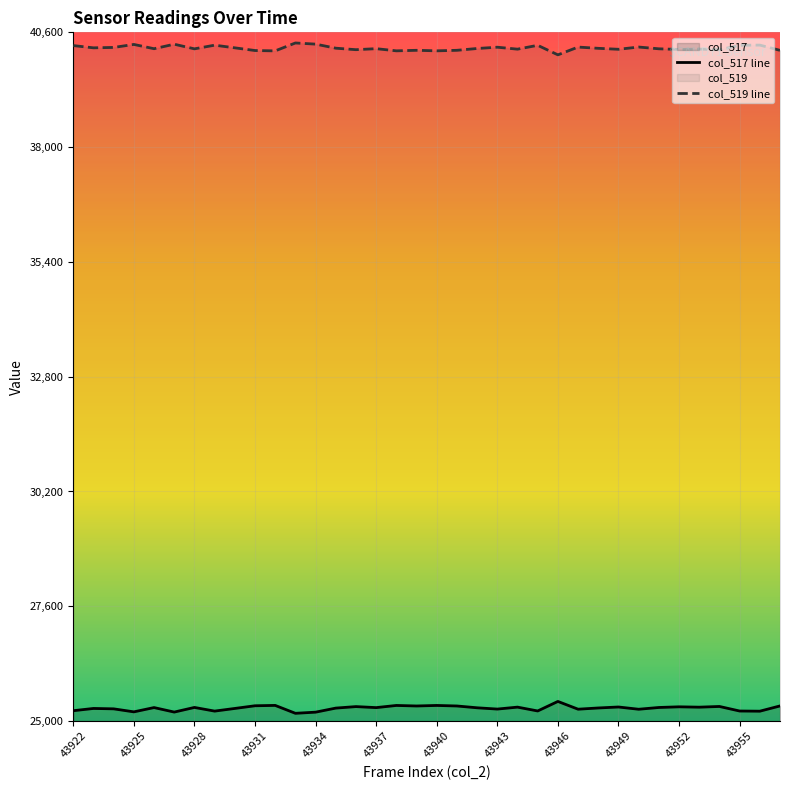

True or false: col_517 line and col_519 line intersect in this chart.

False